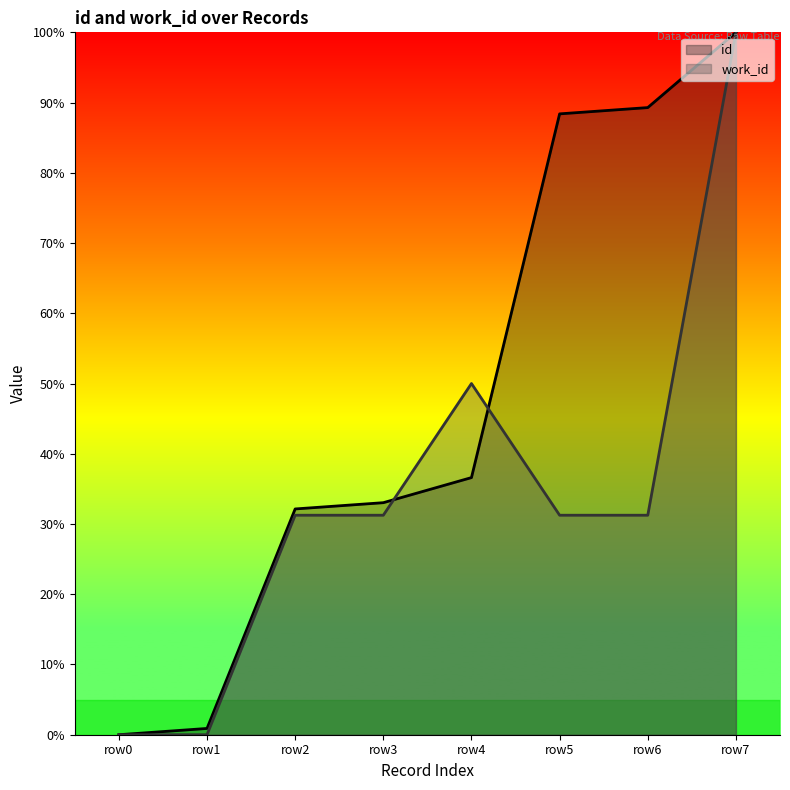

Does the chart display data point markers on the line(s)?

No